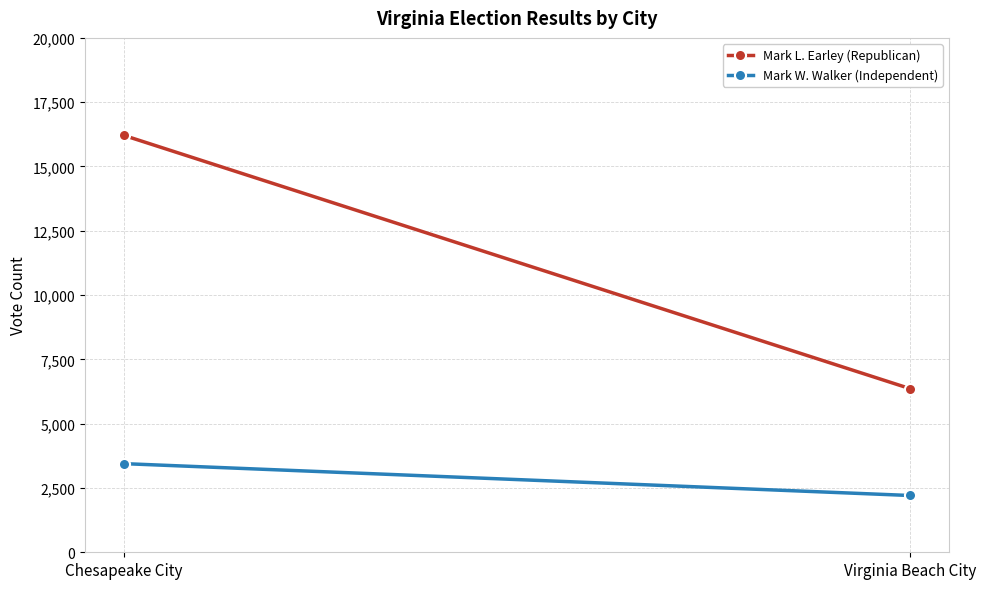

What position from the left is Chesapeake City?

1